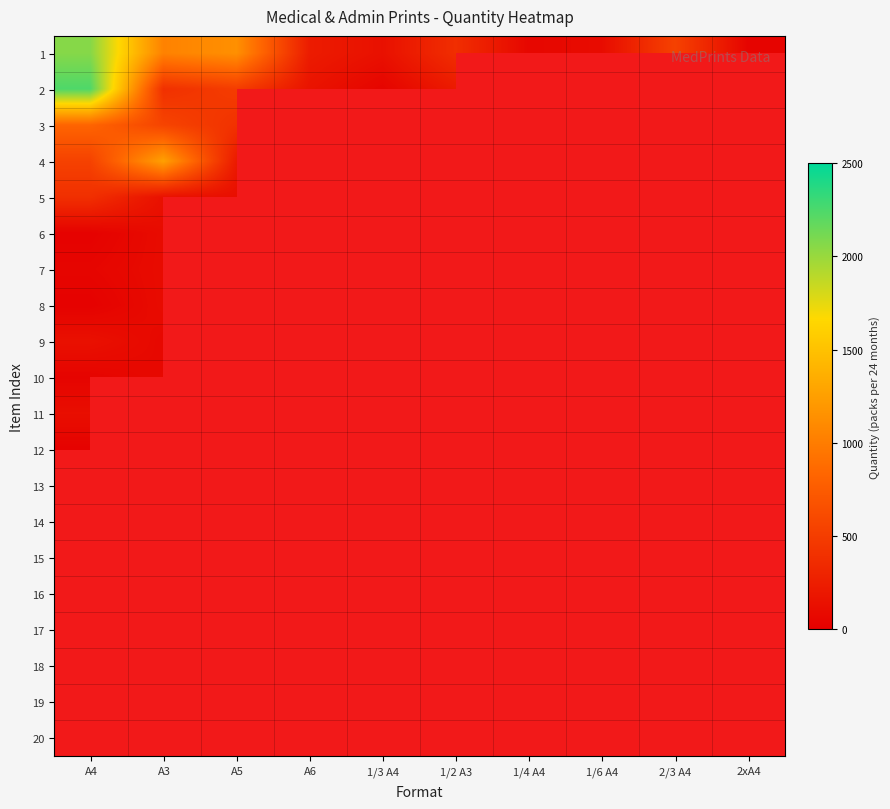

List the labels in order of 15 value, largest first.

A4, A3, A5, A6, 1/3 A4, 1/2 A3, 1/4 A4, 1/6 A4, 2/3 A4, 2xA4